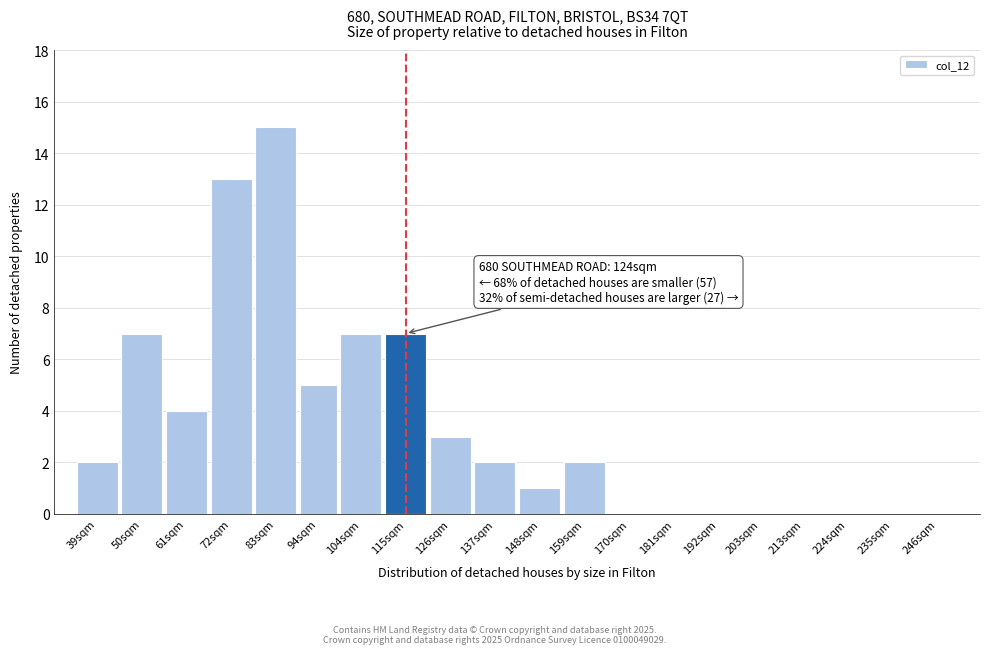

Reading left to right, list all the values displayed in this chart.

39sqm=2	50sqm=7	61sqm=4	72sqm=13	83sqm=15	94sqm=5	104sqm=7	115sqm=7	126sqm=3	137sqm=2	148sqm=1	159sqm=2	170sqm=0	181sqm=0	192sqm=0	203sqm=0	213sqm=0	224sqm=0	235sqm=0	246sqm=0